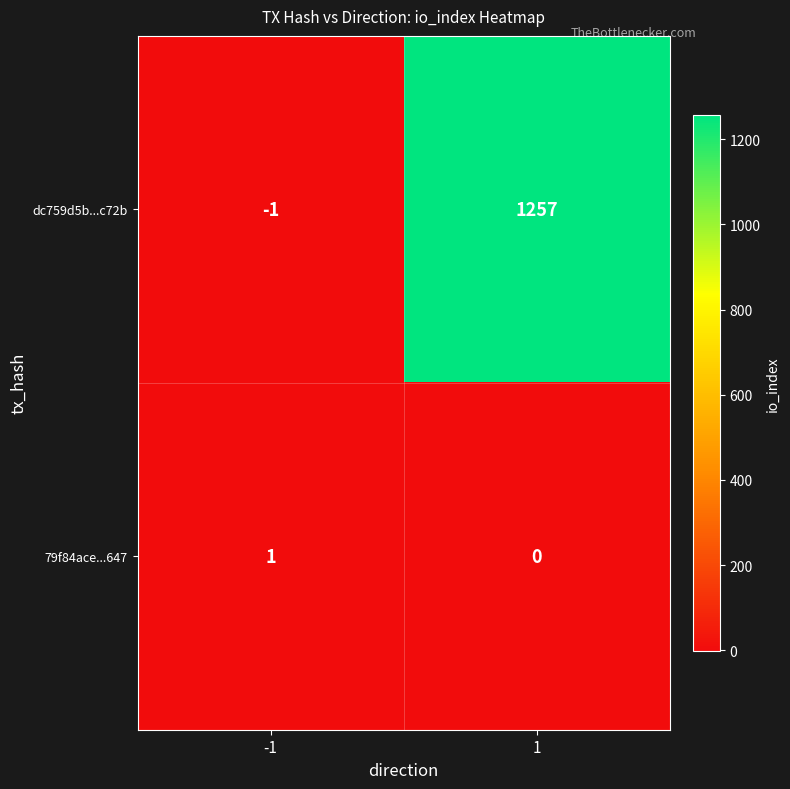

Which series has the largest range (max minus min)?

dc759d5b...c72b